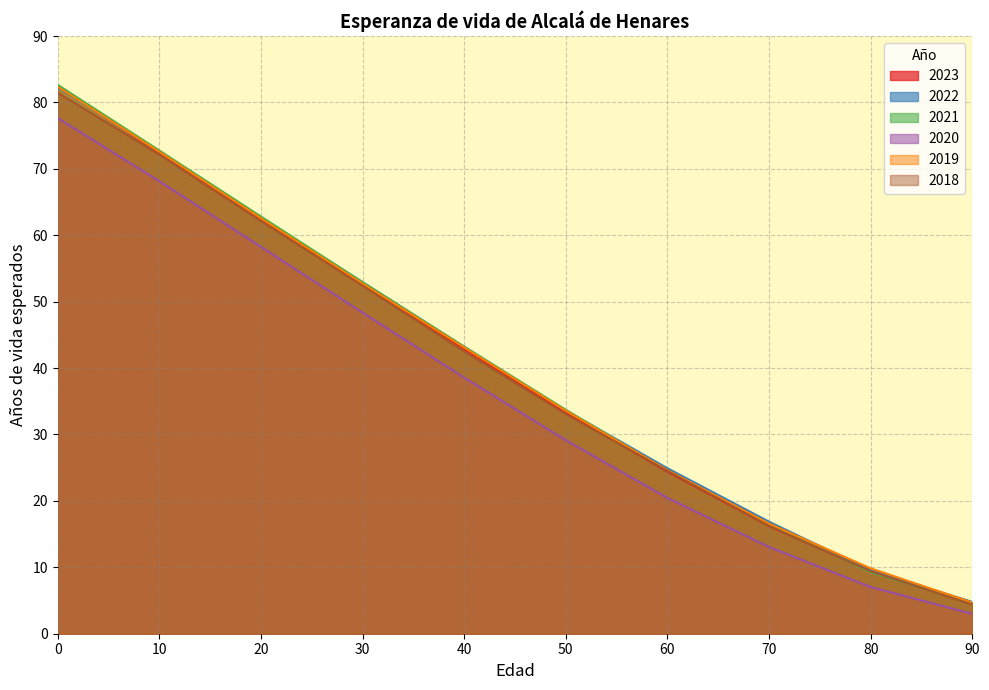

Read the 2022 value at 80.

9.5